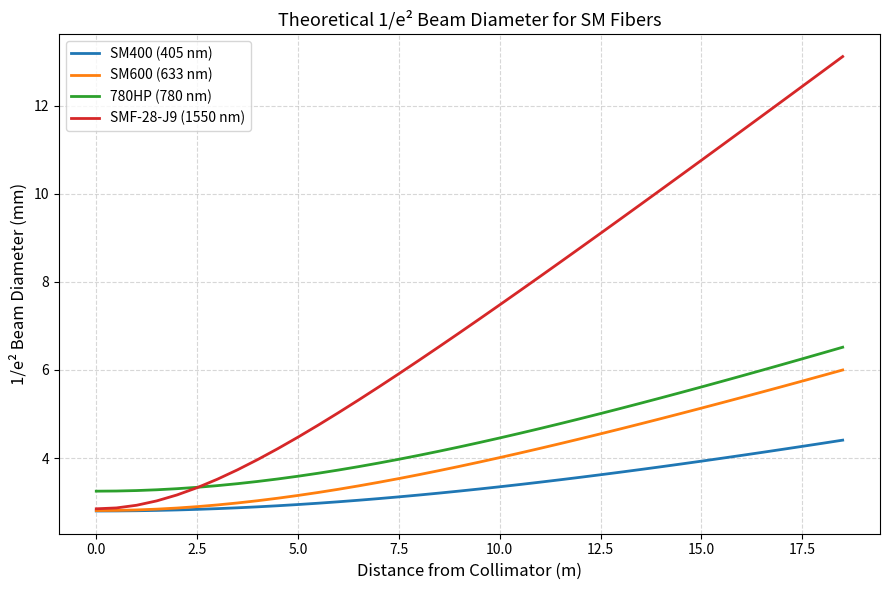

Rank the series by their maximum value, from highest to lowest.

SMF-28-J9 (1550 nm), 780HP (780 nm), SM600 (633 nm), SM400 (405 nm)